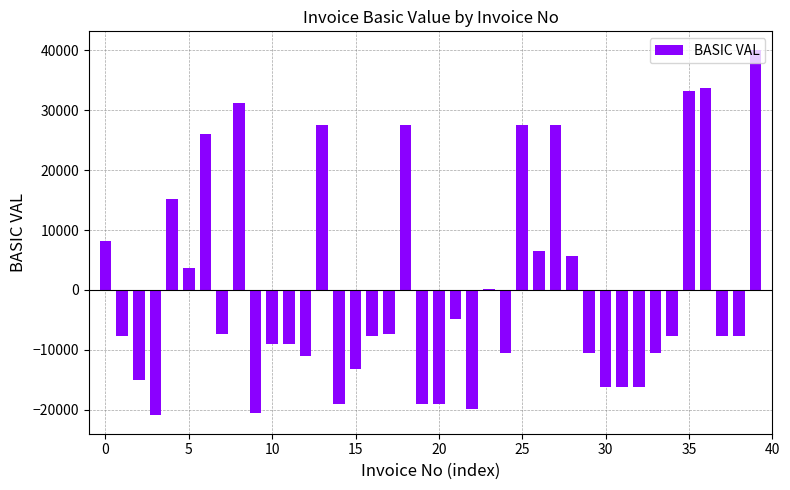

What is the maximum value shown in the chart?

40139.5